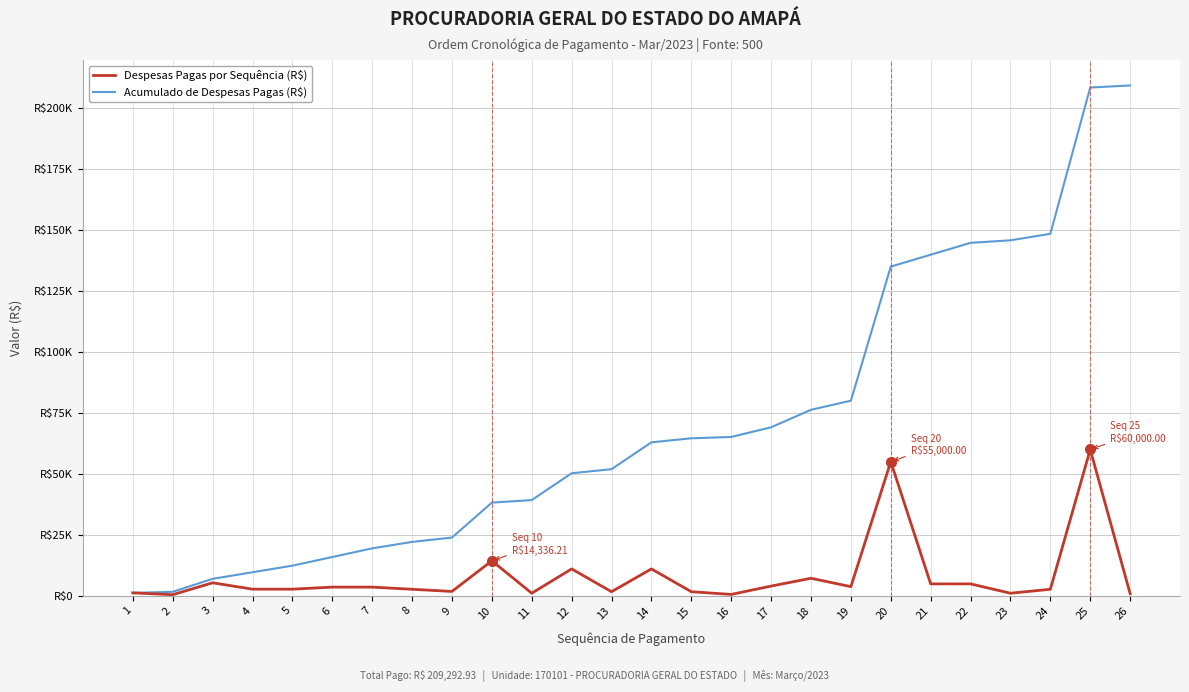

Rank the series at 8 from highest to lowest value.

Acumulado de Despesas Pagas (R$), Despesas Pagas por Sequência (R$)